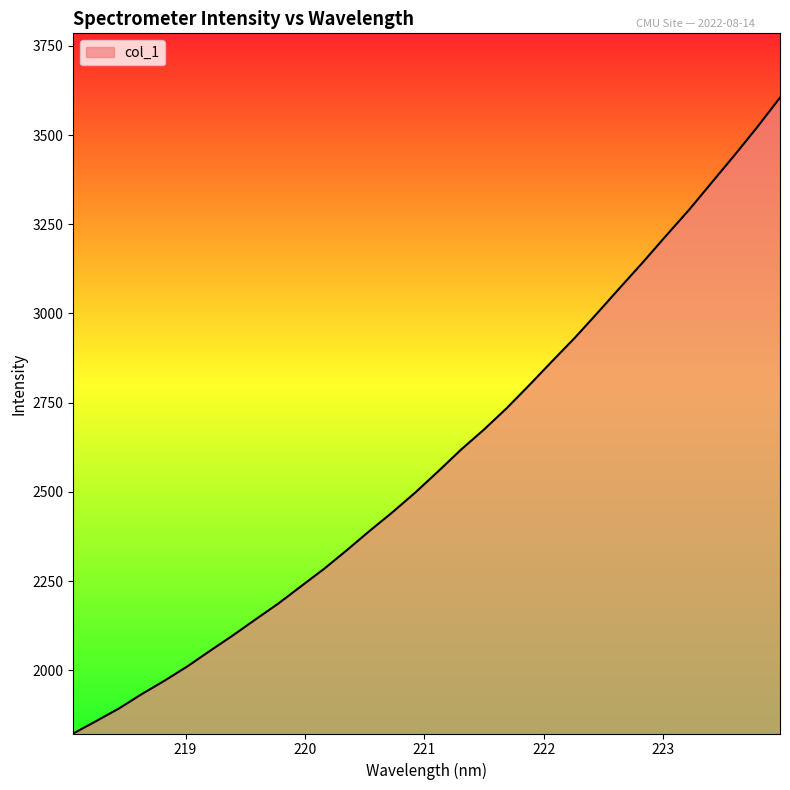

What is the difference between the maximum and minimum values?

1781.6